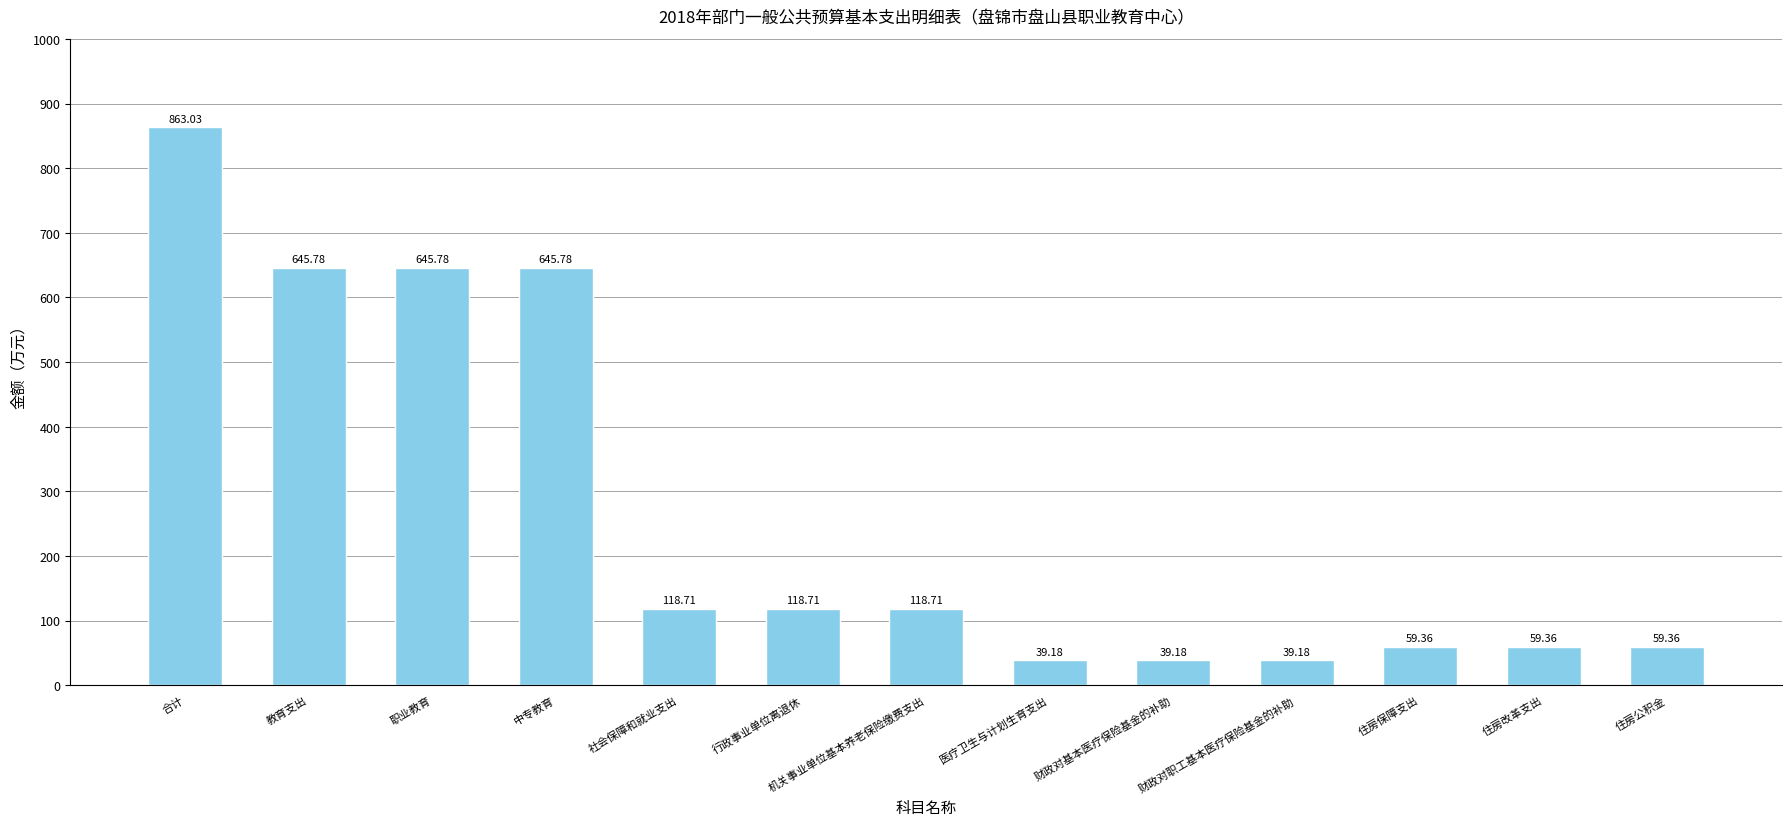

Which category has the highest value across all series?

合计